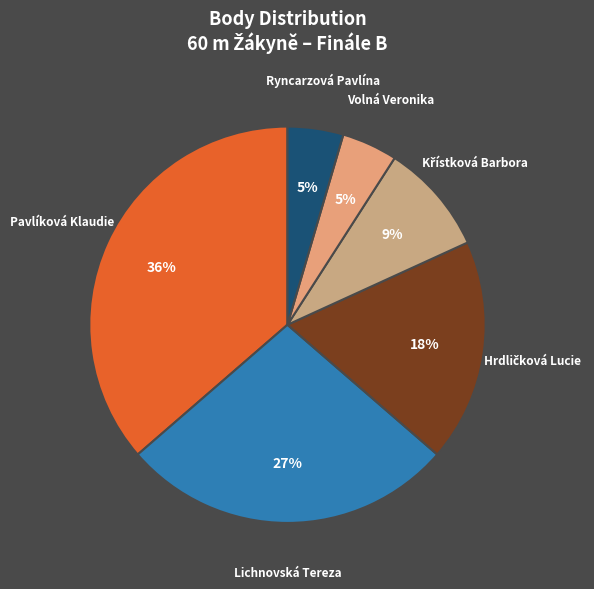

To the nearest percent, what percentage of the pie is Ryncarzová Pavlína?

5%